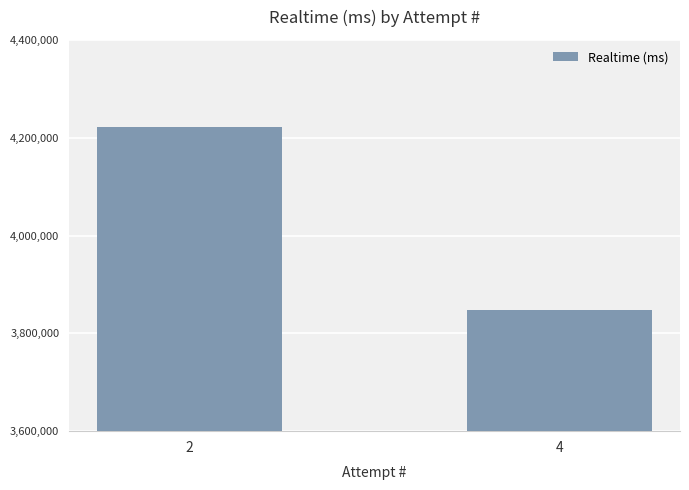

Are the bars horizontal?

No